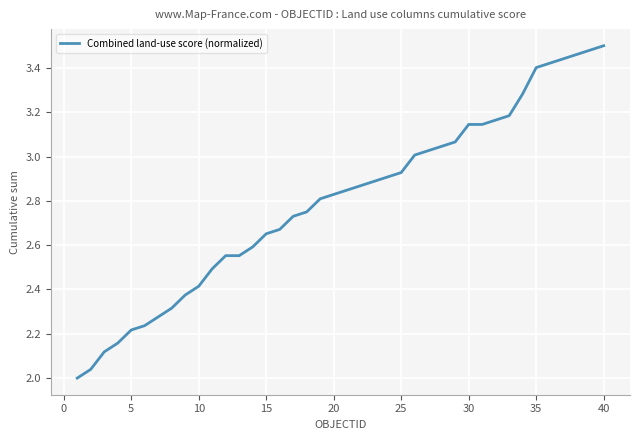

What is the difference between the maximum and minimum values?

1.5